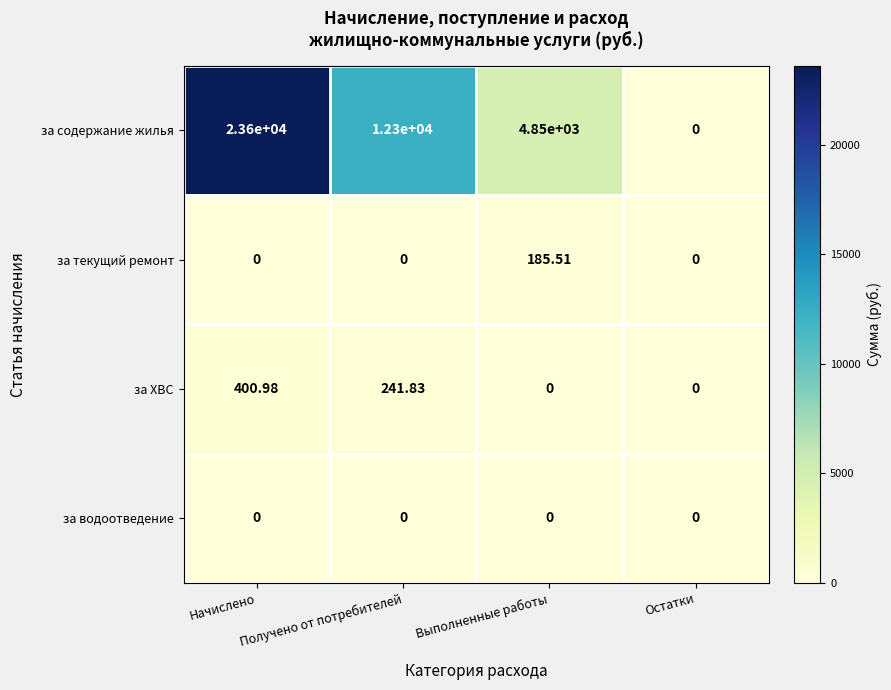

Is the value of за текущий ремонт at Остатки greater than the value of за содержание жилья at Получено от потребителей?

No